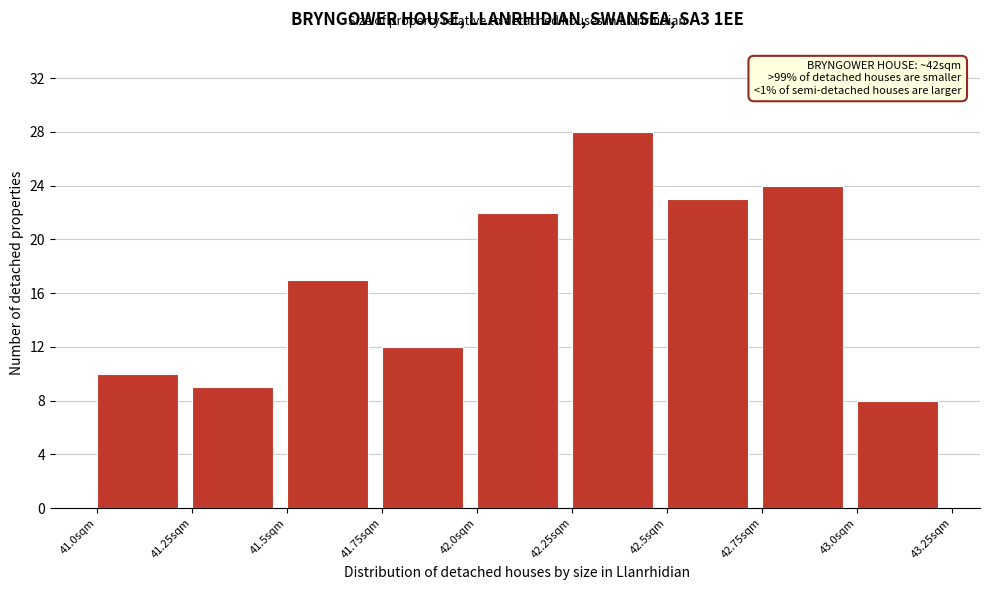

Over which range of the x-axis is the bar tallest?

42.25 to 42.50